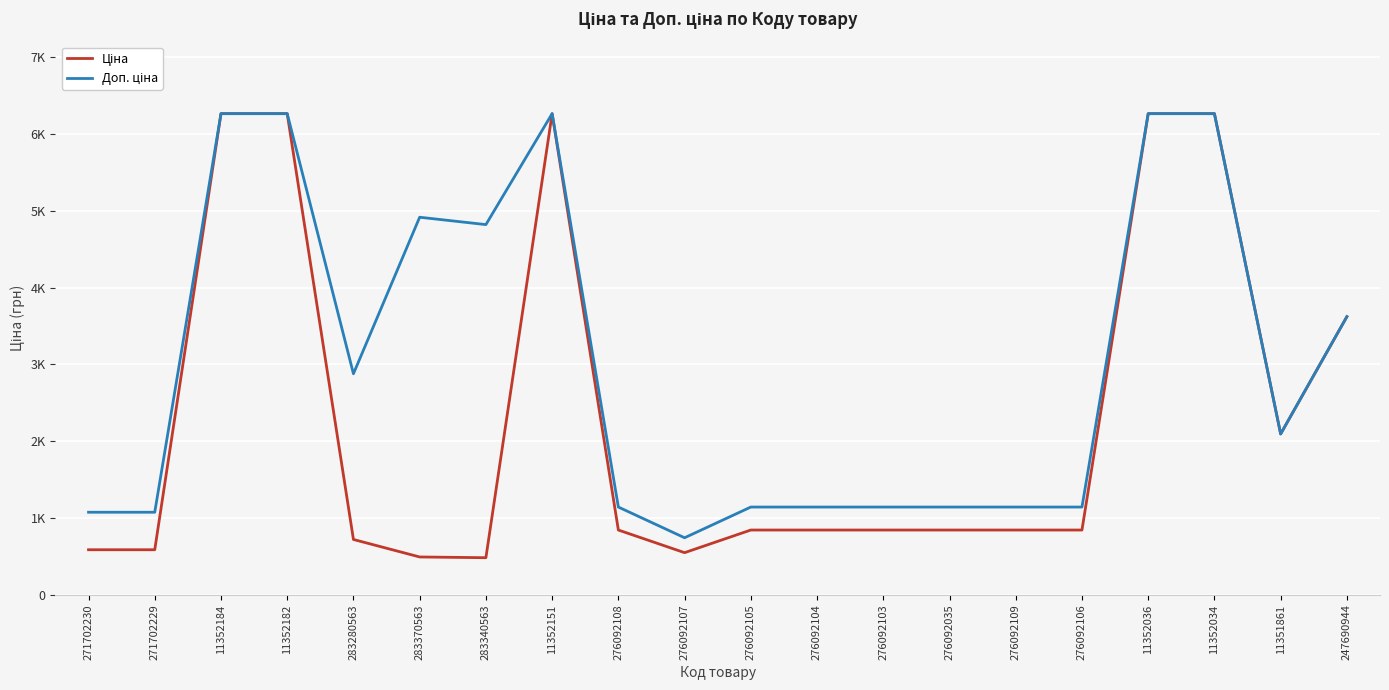

True or false: Ціна and Доп. ціна cross at least once.

False